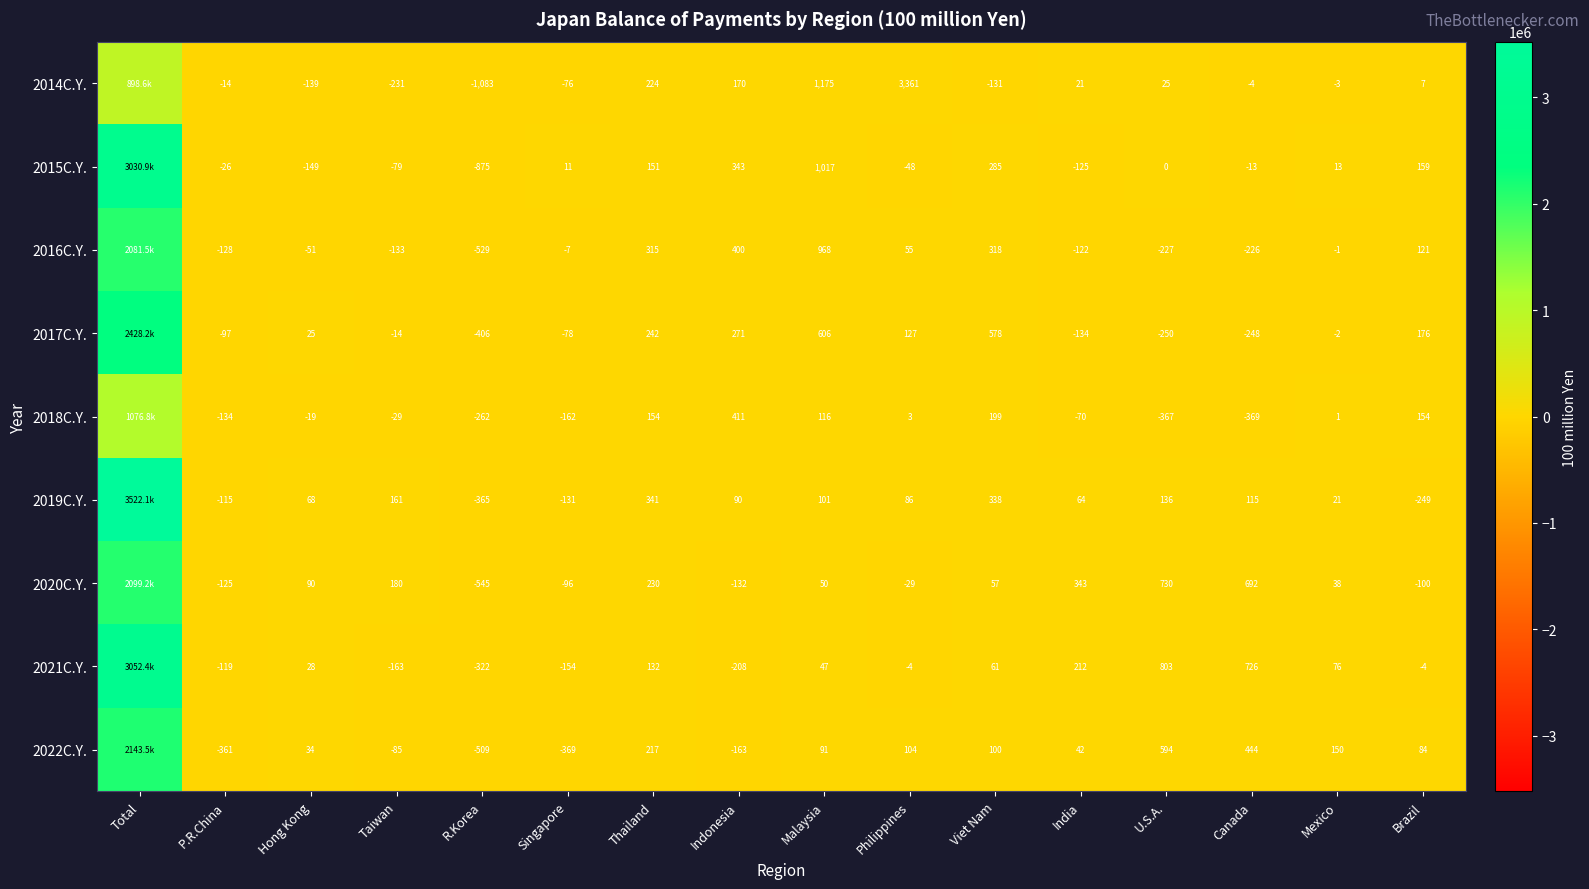

What is the total value across all series at Hong Kong?

-113